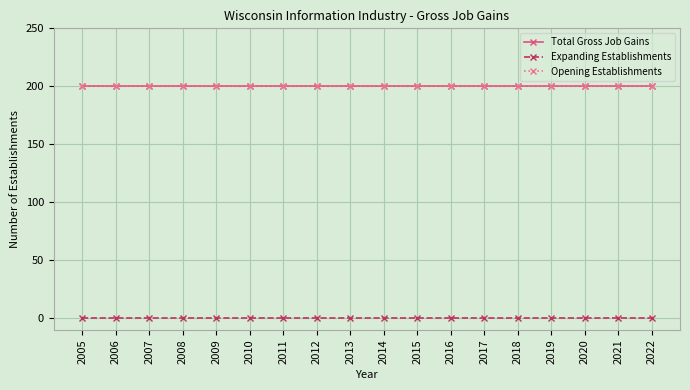

Does the chart have visible grid lines?

Yes